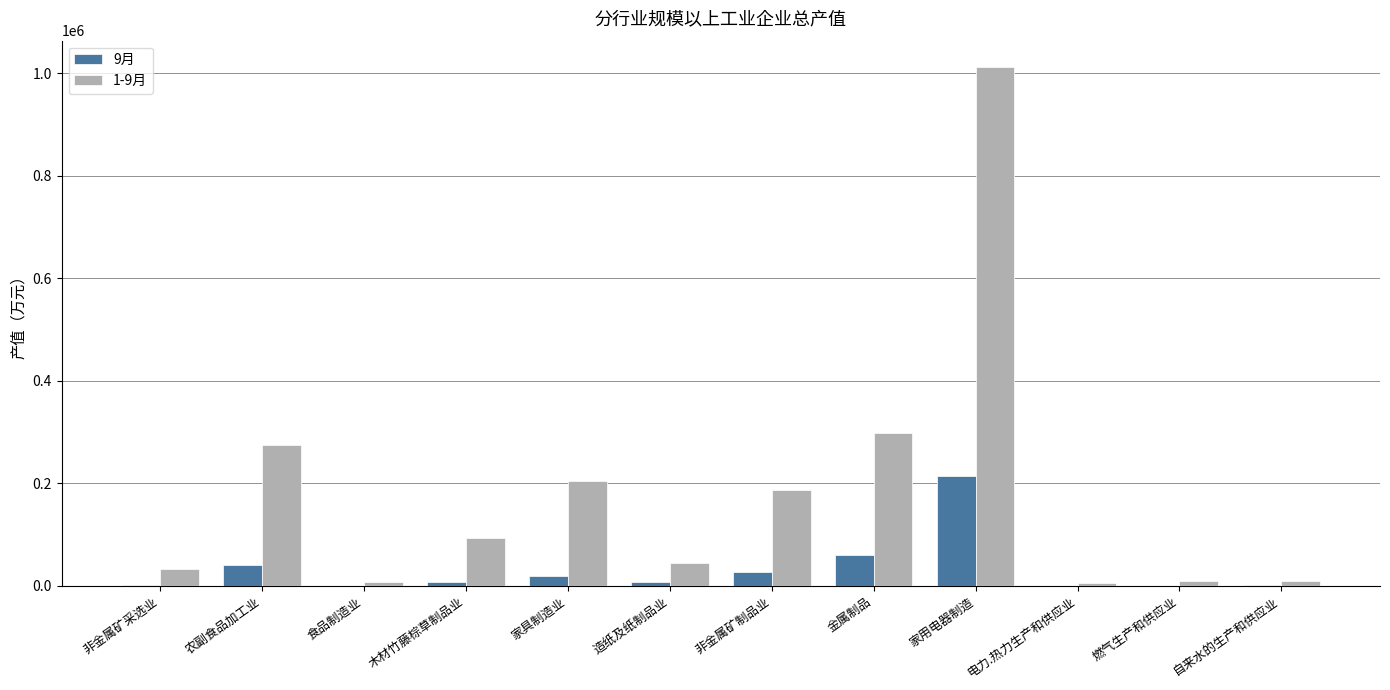

Is it true that 1-9月 equals 187054.1 at 非金属矿制品业?

True